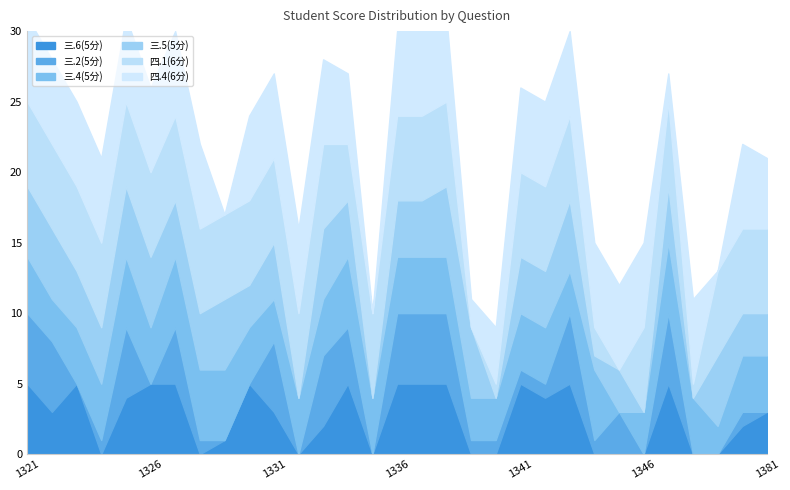

How many data points in 三.4(5分) are above 4?

7